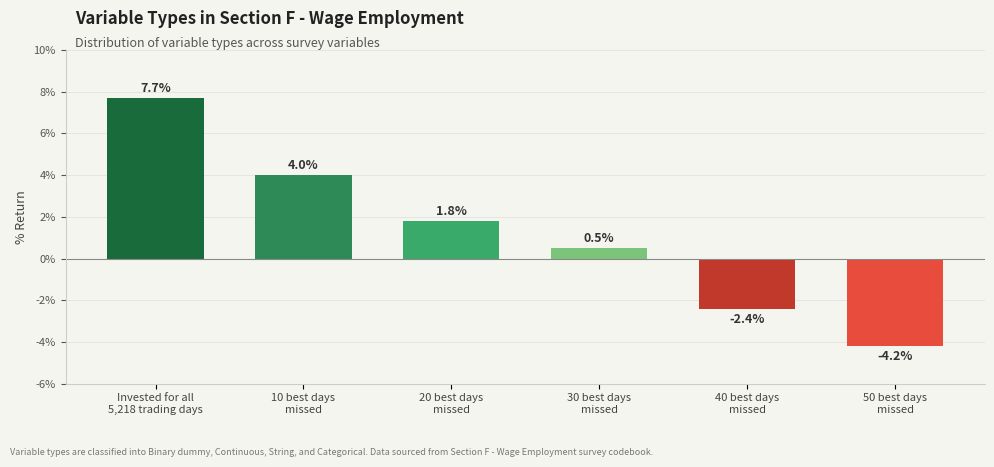

The value at Invested for all
5,218 trading days is 2.4. True or false?

False